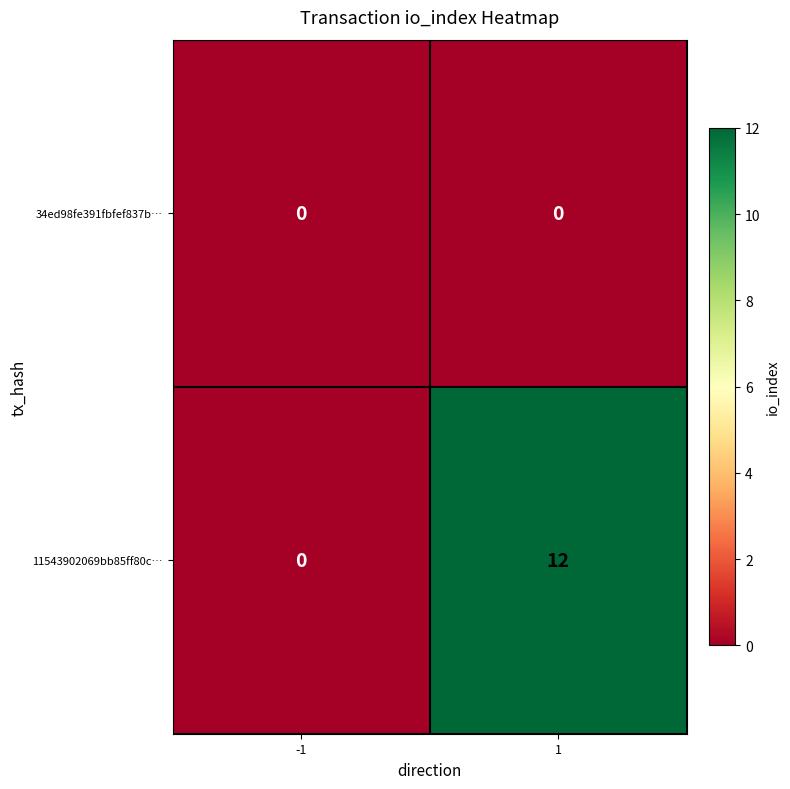

How many categories are shown in the chart?

2